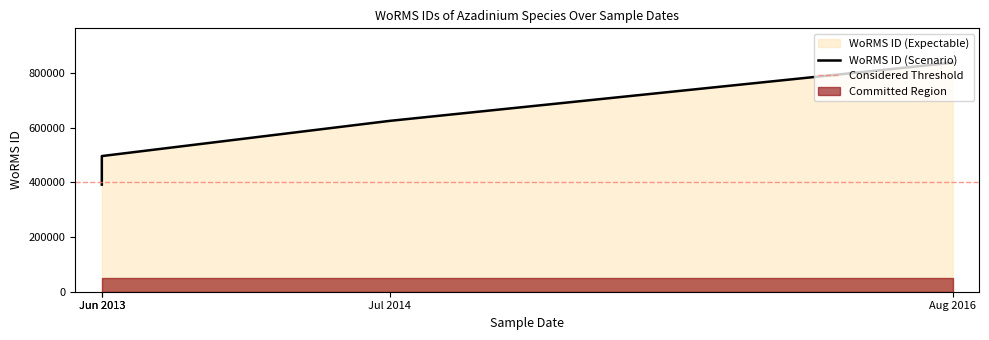

What is the value of the 2nd point from the left?

495804